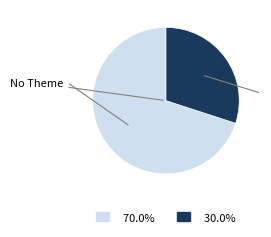

How many slices are in this pie chart?

2